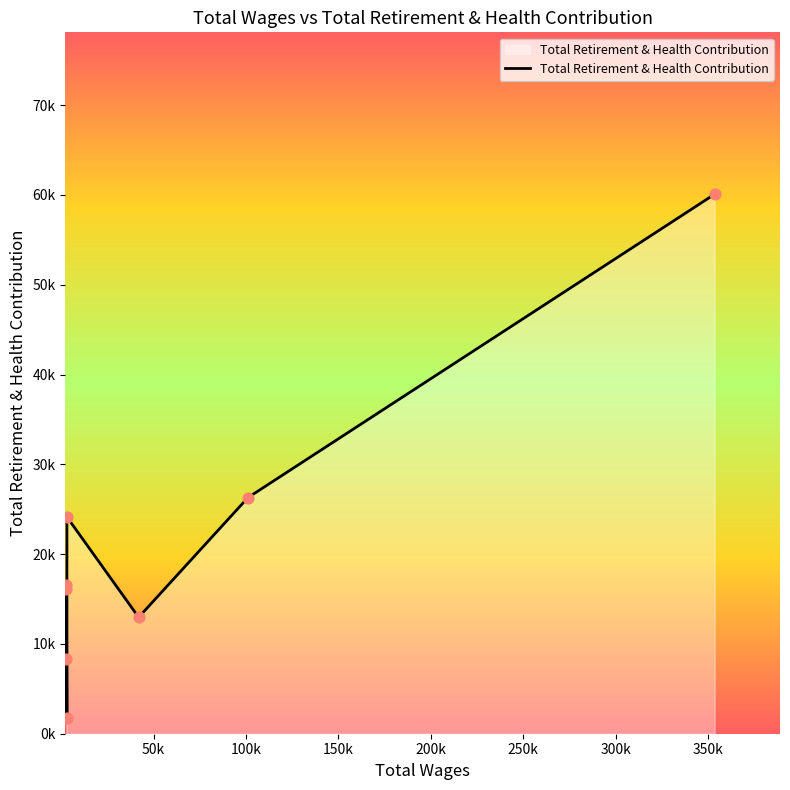

Approximately how many times larger is the value at 2880.0 compared to 41939.0?

0.6